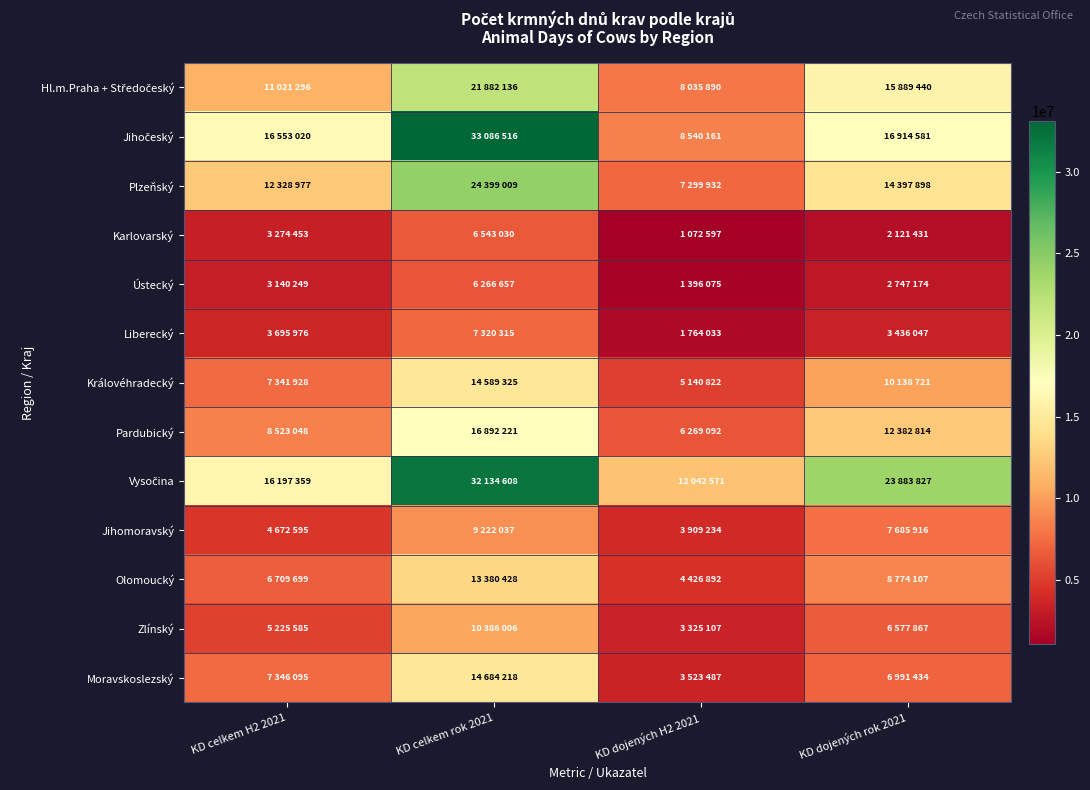

What is the total value across all series at KD celkem rok 2021?

210786506